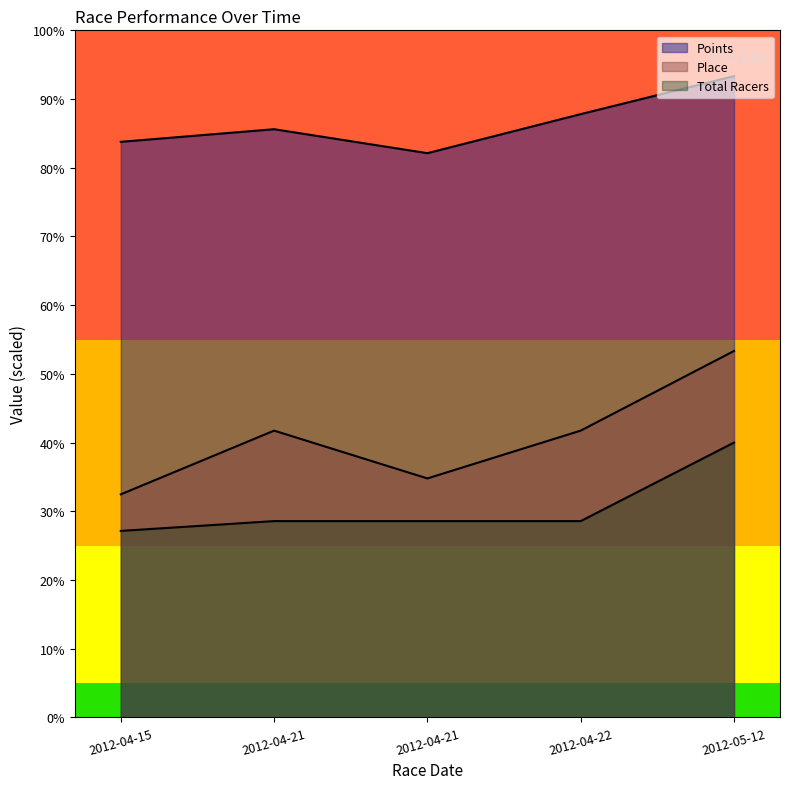

At which label does Place reach its peak?

2012-05-12